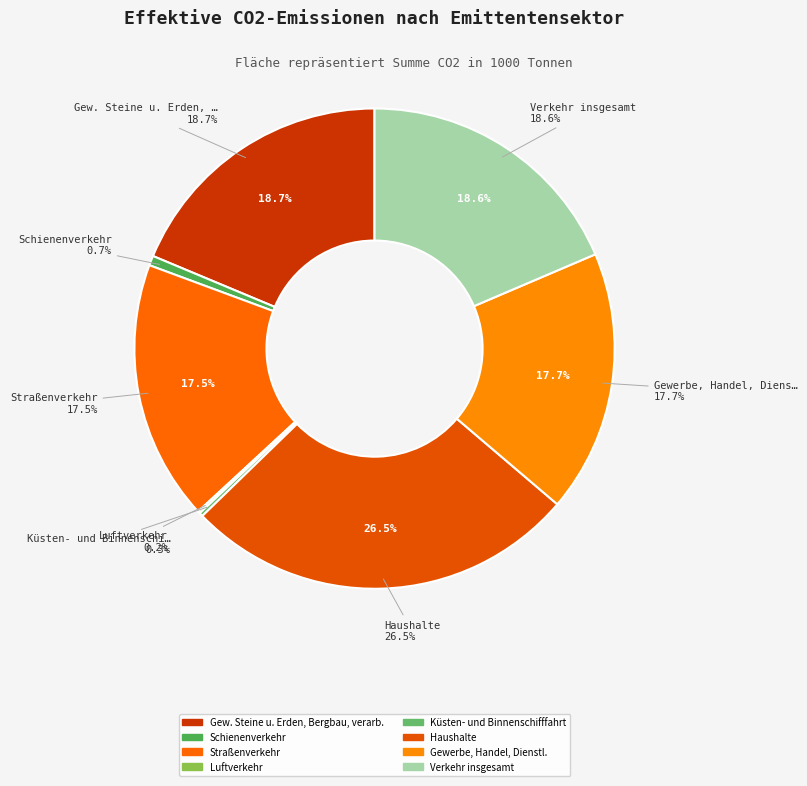

Is there a majority slice in this chart?

No